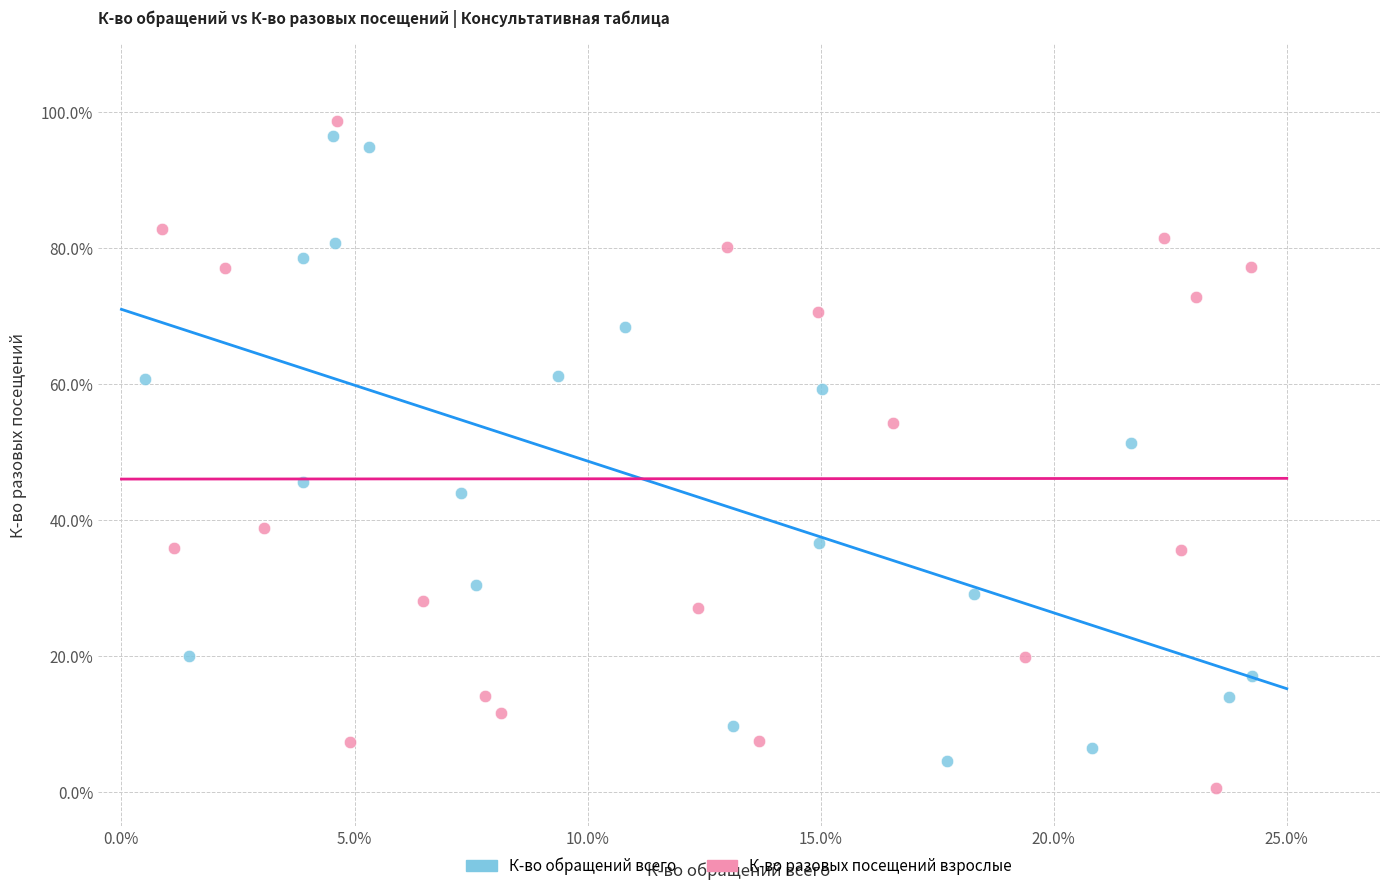

Which series contains the highest Y value?

К-во разовых посещений взрослые